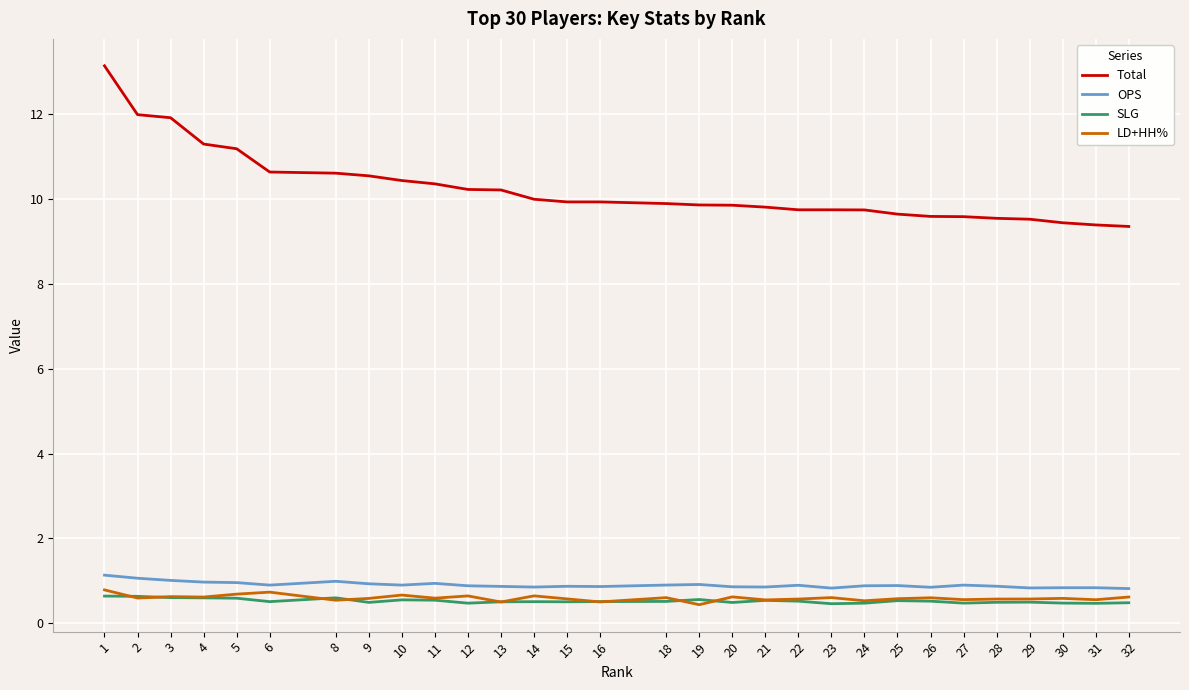

At how many categories does at least one series exceed 7?

30